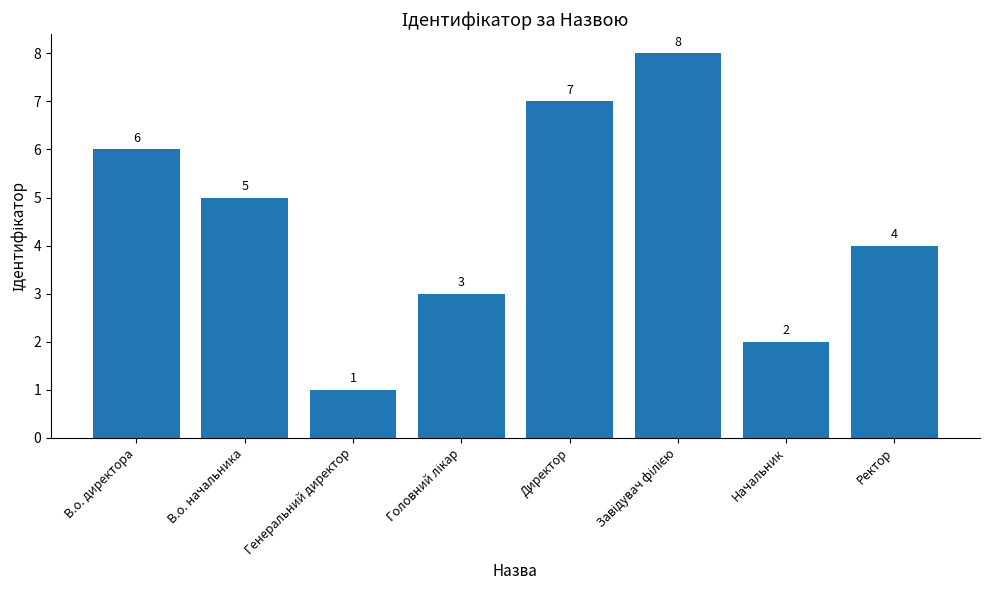

Where does the data first go above 5?

В.о. директора